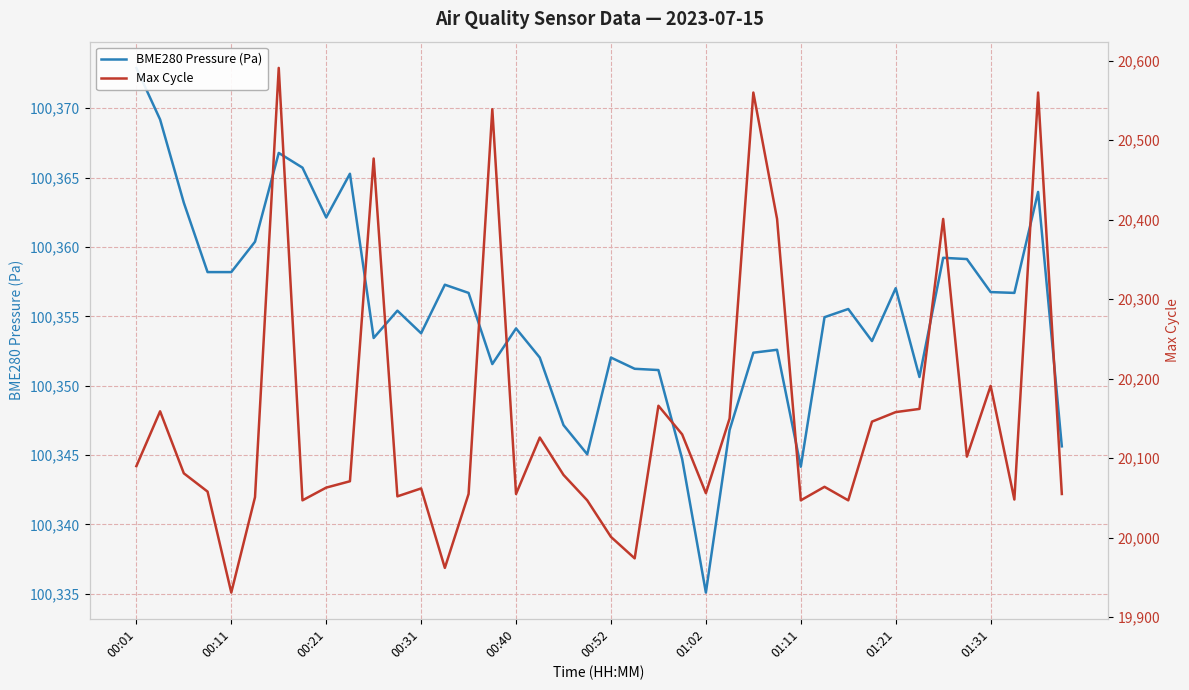

Is this an area chart (filled region under the line)?

No